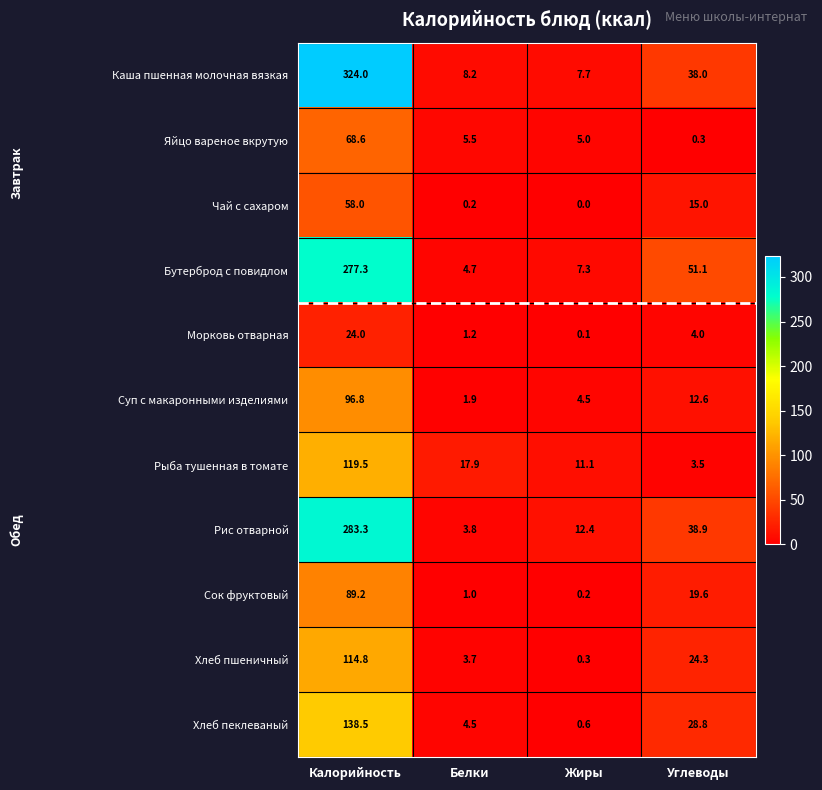

The Хлеб пеклеваный series shows 138.5 at Калорийность. True or false?

True